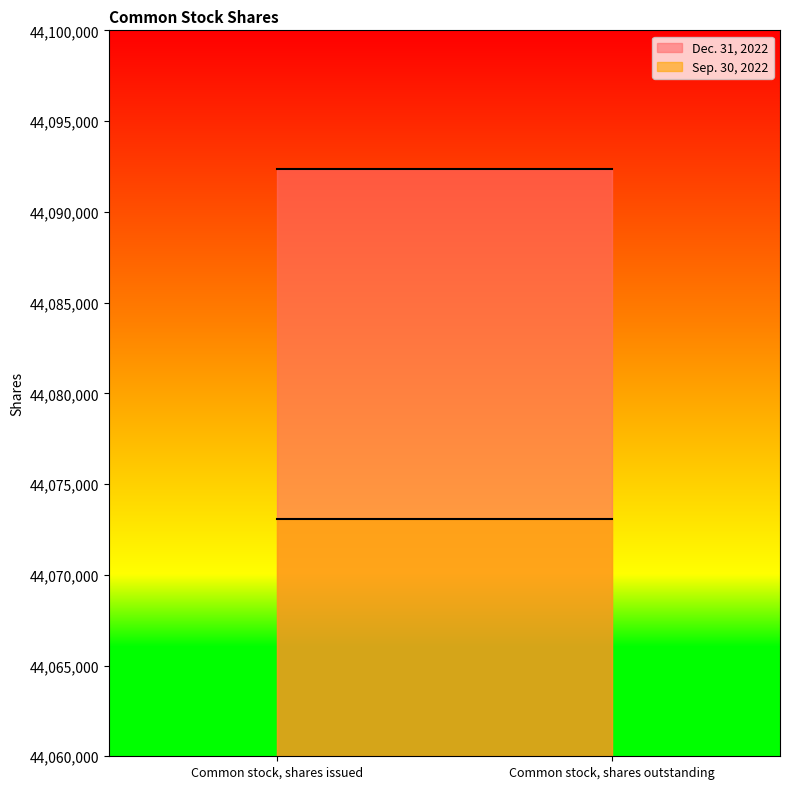

At how many categories does at least one series exceed 44090344?

2